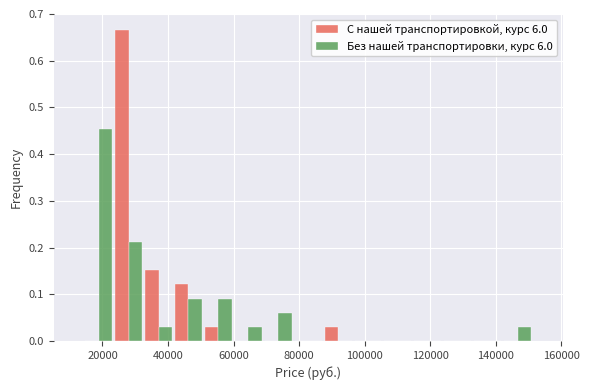

Reading left to right, list every range on the x-axis with the height of the bar of each series over it. Neither the bar edges nor the heights are printed on the chart, so give them approximately, as read against the axes.

14000 to 24000: С нашей транспортировкой, курс 6.0=0	Без нашей транспортировки, курс 6.0=0.45
24000 to 32000: С нашей транспортировкой, курс 6.0=0.67	Без нашей транспортировки, курс 6.0=0.21
32000 to 42000: С нашей транспортировкой, курс 6.0=0.15	Без нашей транспортировки, курс 6.0=0.03
42000 to 50000: С нашей транспортировкой, курс 6.0=0.12	Без нашей транспортировки, курс 6.0=0.09
50000 to 60000: С нашей транспортировкой, курс 6.0=0.03	Без нашей транспортировки, курс 6.0=0.09
60000 to 70000: С нашей транспортировкой, курс 6.0=0	Без нашей транспортировки, курс 6.0=0.03
70000 to 78000: С нашей транспортировкой, курс 6.0=0	Без нашей транспортировки, курс 6.0=0.06
78000 to 88000: С нашей транспортировкой, курс 6.0=0	Без нашей транспортировки, курс 6.0=0
88000 to 96000: С нашей транспортировкой, курс 6.0=0.03	Без нашей транспортировки, курс 6.0=0
96000 to 106000: С нашей транспортировкой, курс 6.0=0	Без нашей транспортировки, курс 6.0=0
106000 to 114000: С нашей транспортировкой, курс 6.0=0	Без нашей транспортировки, курс 6.0=0
114000 to 124000: С нашей транспортировкой, курс 6.0=0	Без нашей транспортировки, курс 6.0=0
124000 to 132000: С нашей транспортировкой, курс 6.0=0	Без нашей транспортировки, курс 6.0=0
132000 to 142000: С нашей транспортировкой, курс 6.0=0	Без нашей транспортировки, курс 6.0=0
142000 to 152000: С нашей транспортировкой, курс 6.0=0	Без нашей транспортировки, курс 6.0=0.03